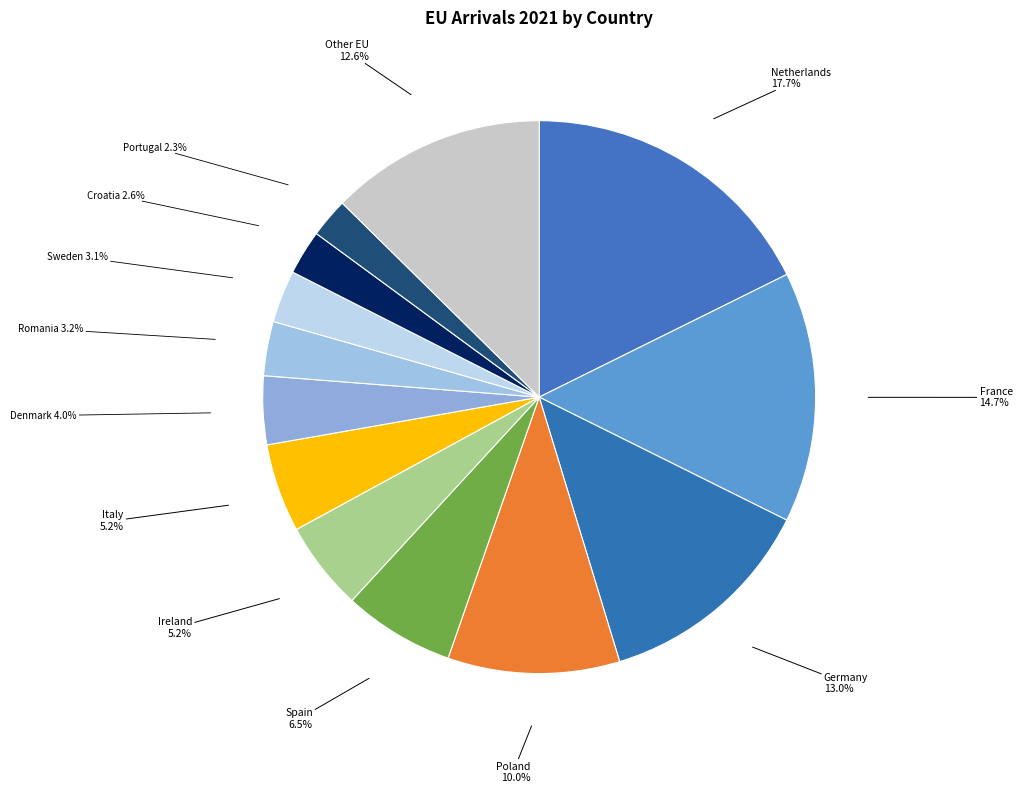

Is there a majority slice in this chart?

No